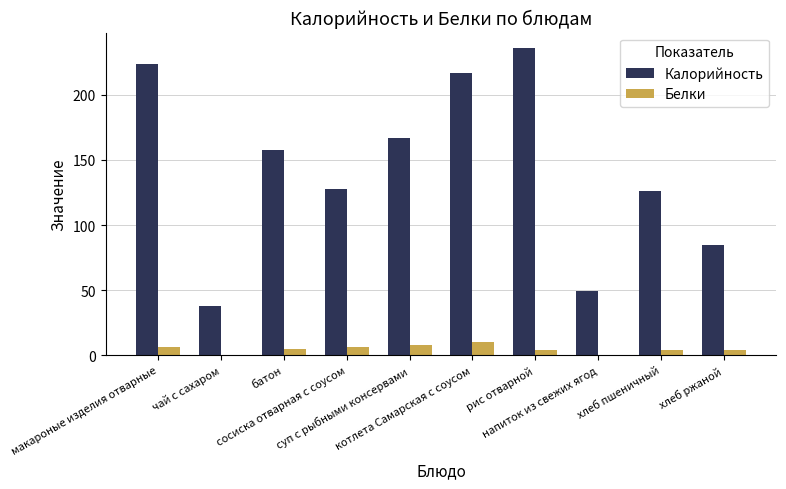

What is the sum of all Калорийность values?

1428